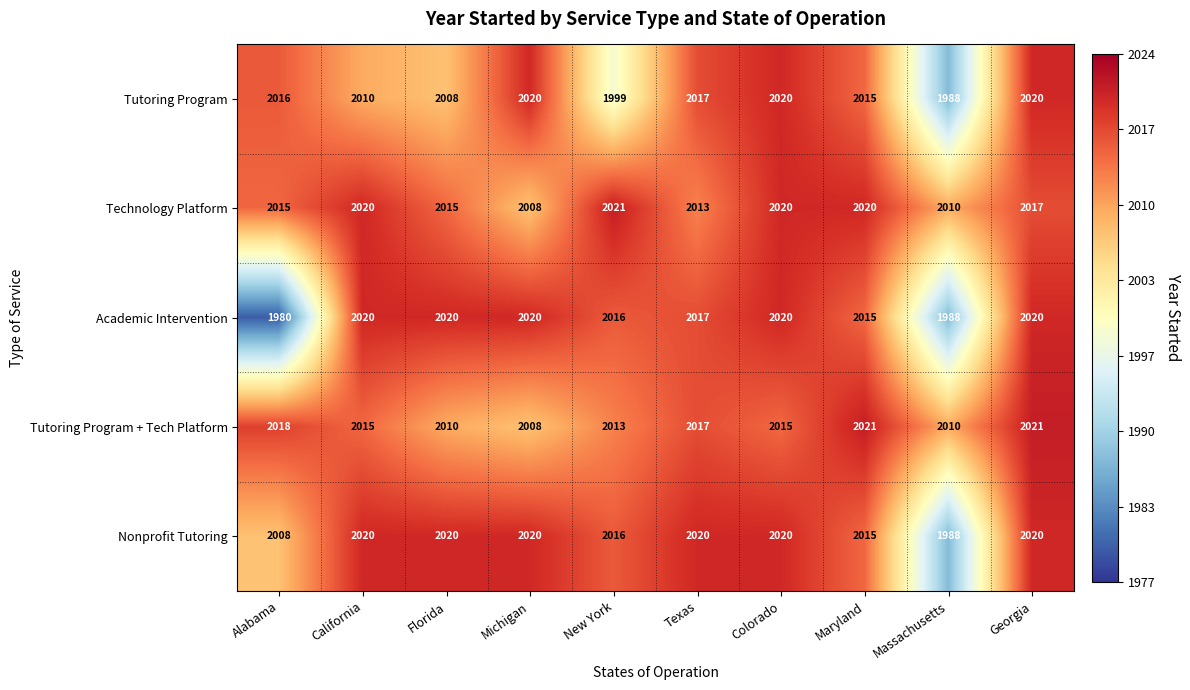

The Technology Platform series shows 2008 at Michigan. True or false?

True